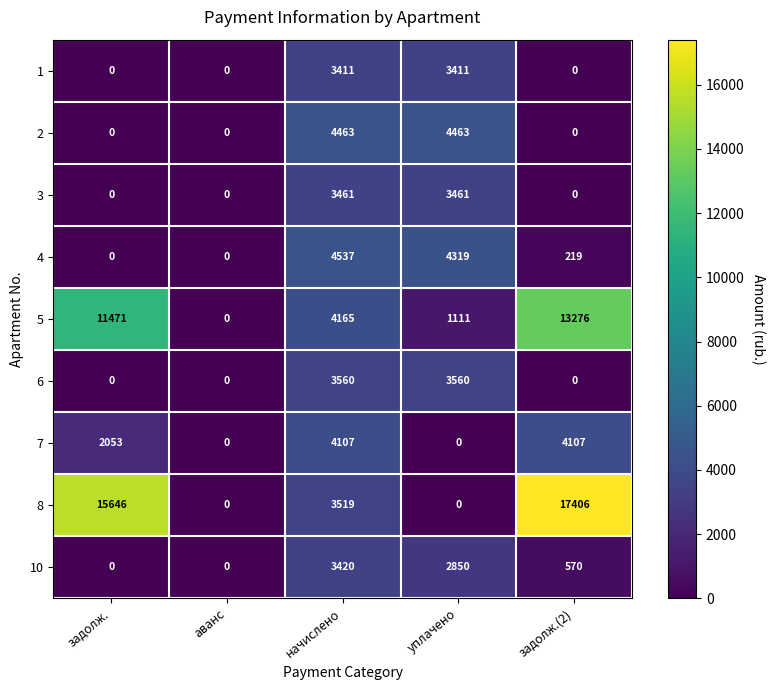

What is the total value across all series at задолж.(2)?

35578